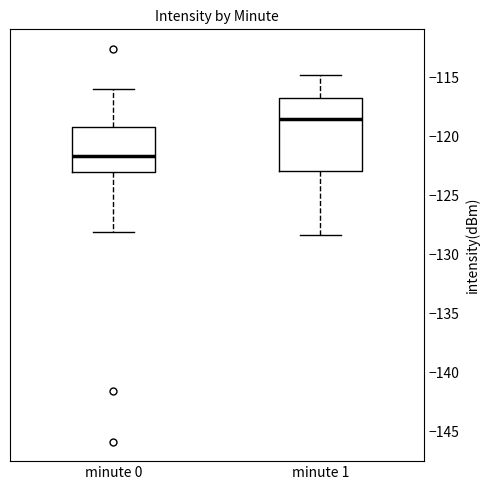

Which box has the lowest median line?

minute 0